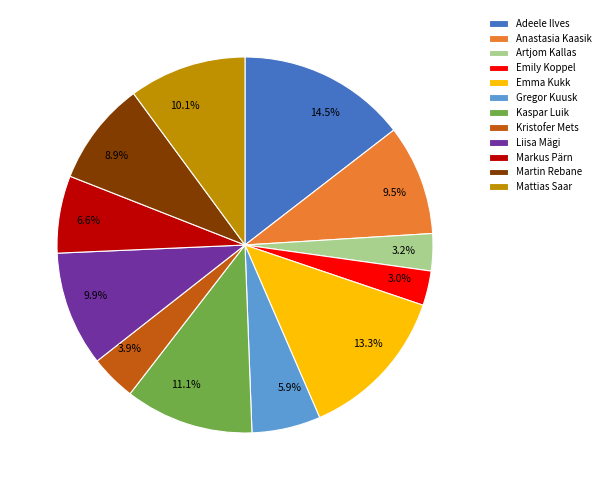

Does Martin Rebane account for over 50% of the chart?

No